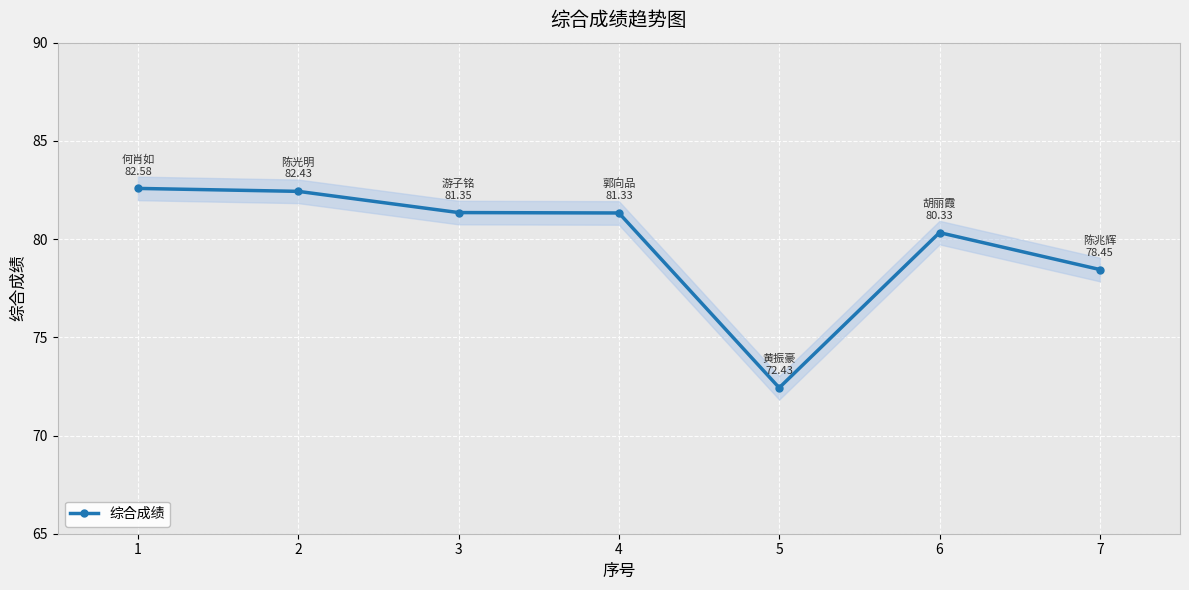

At which label does the data first exceed 81?

1